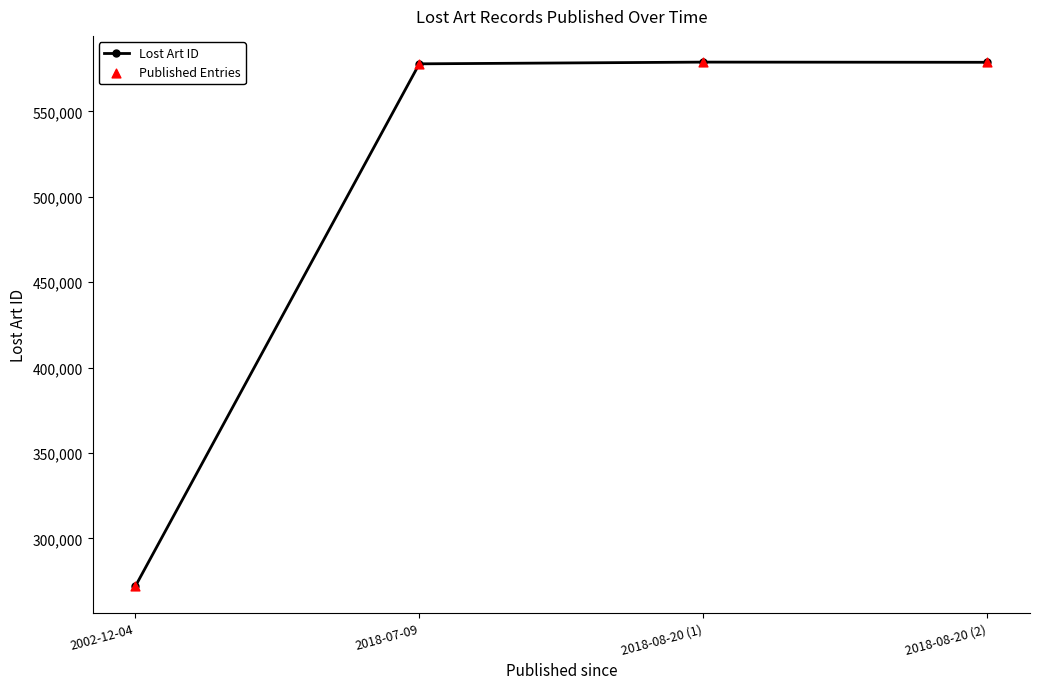

What is the maximum value shown in the chart?

578884